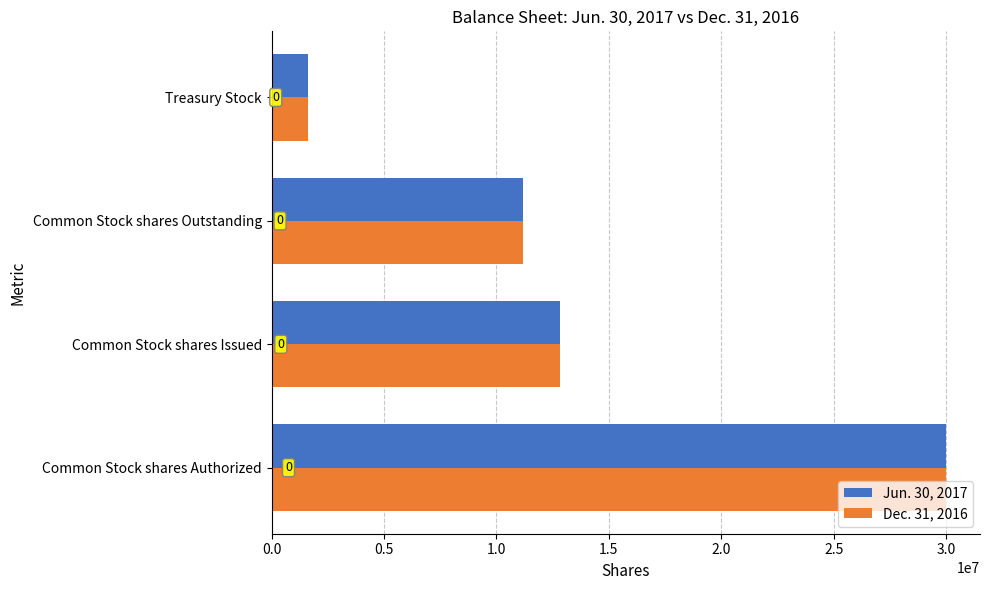

Rank the series by their maximum value, from lowest to highest.

Jun. 30, 2017, Dec. 31, 2016